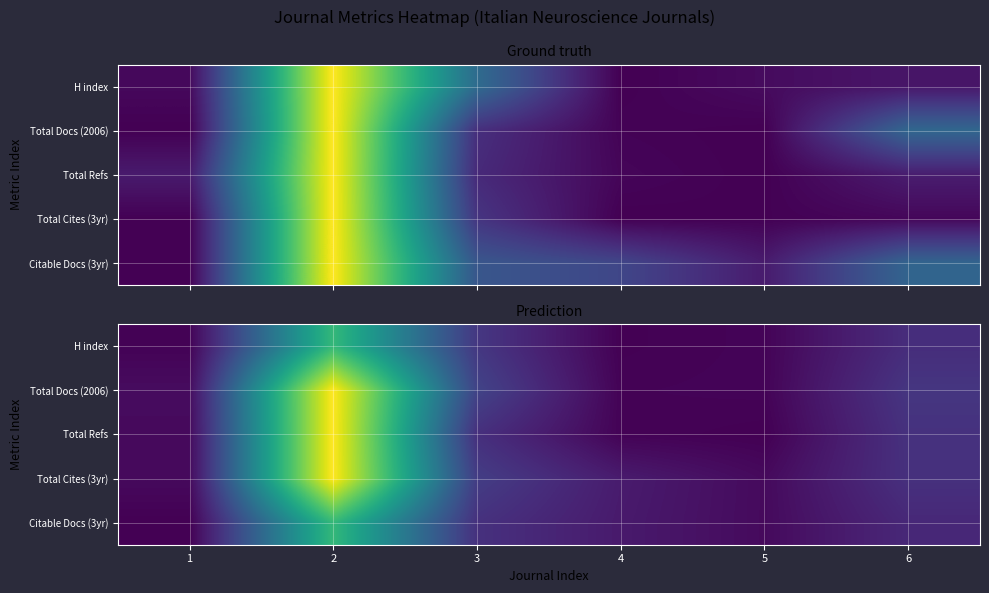

At which label does Total Refs reach its minimum?

5